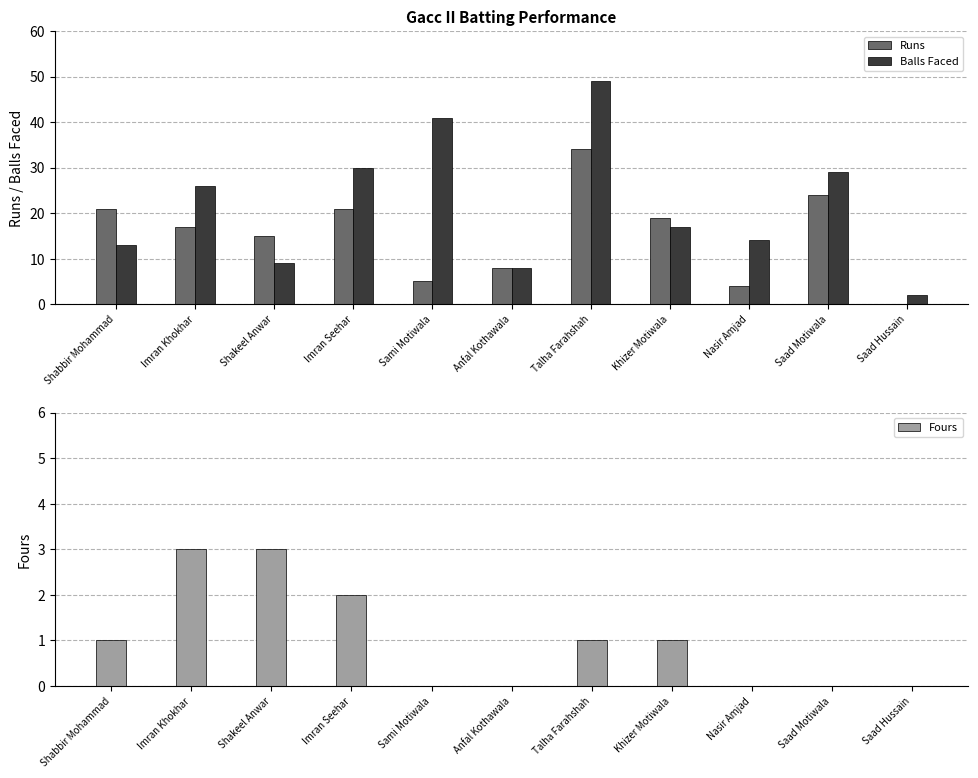

List the series in order of their overall mean, highest first.

Balls Faced, Runs, Fours